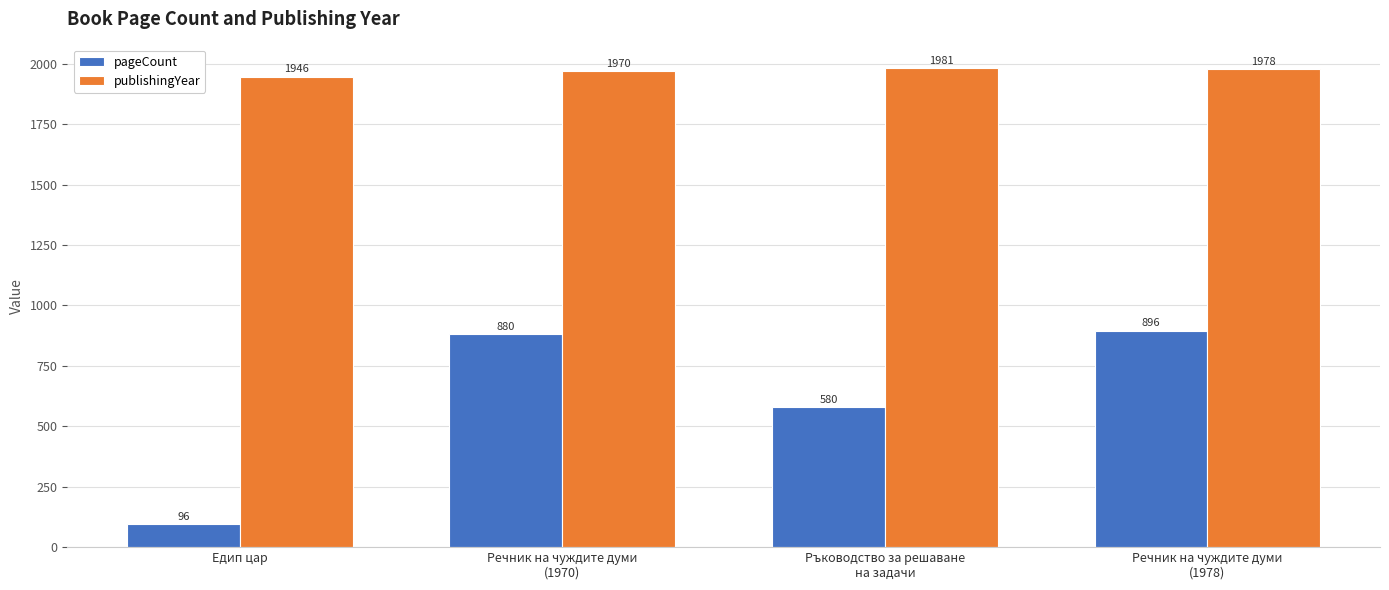

Reading left to right, transcribe all the data shown in this chart.

pageCount: Едип цар=96	Речник на чуждите думи
(1970)=880	Ръководство за решаване
на задачи=580	Речник на чуждите думи
(1978)=896
publishingYear: Едип цар=1946	Речник на чуждите думи
(1970)=1970	Ръководство за решаване
на задачи=1981	Речник на чуждите думи
(1978)=1978